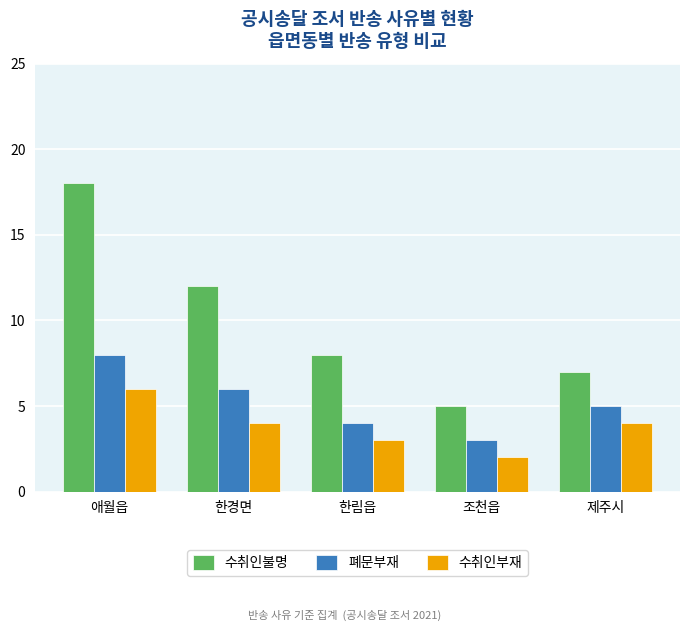

True or false: 폐문부재 has a value of 7 at 제주시.

False